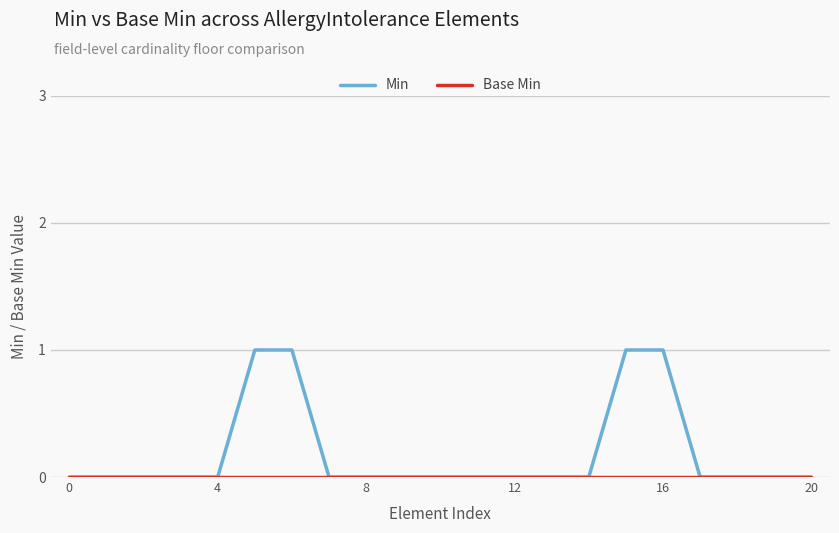

What is the value of the Min point at the 16th from the left?

1